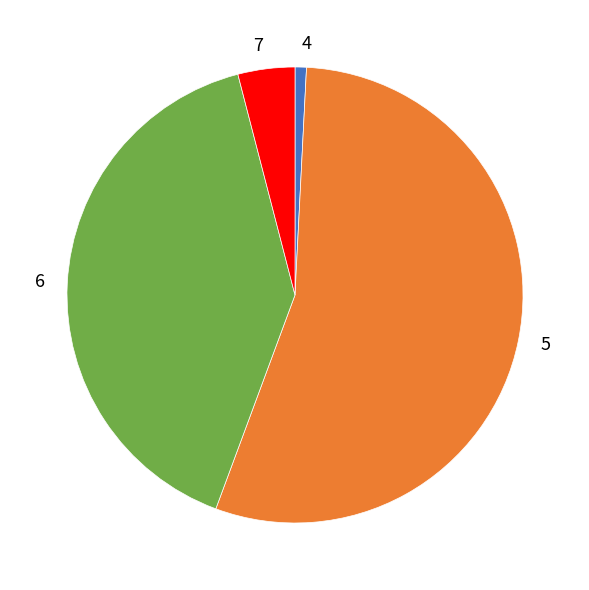

How many segments does this pie chart have?

4